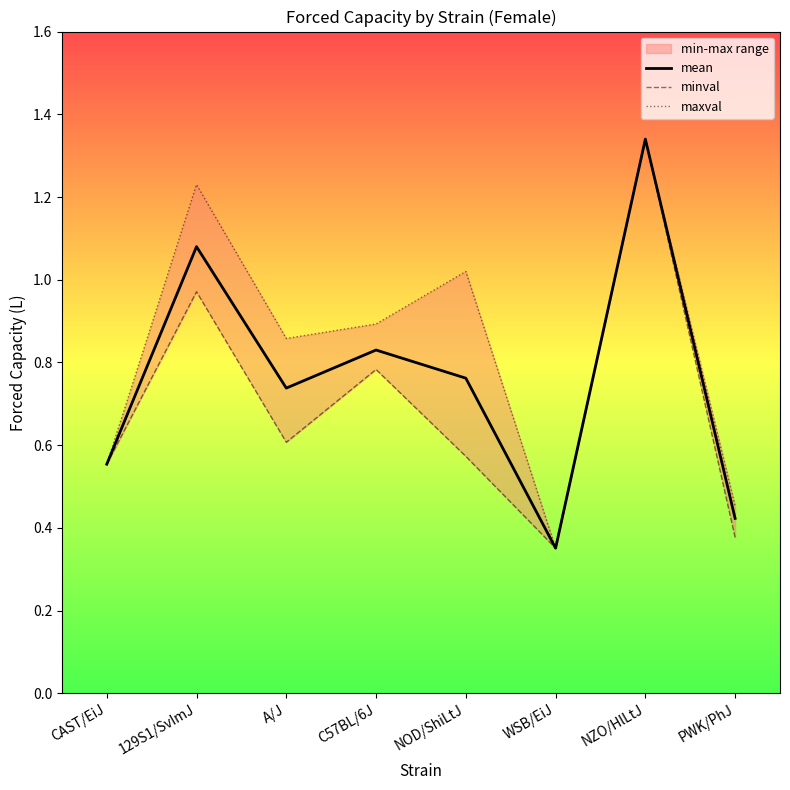

Reading left to right, transcribe all the data shown in this chart.

mean: CAST/EiJ=0.6	129S1/SvImJ=1.1	A/J=0.7	C57BL/6J=0.8	NOD/ShiLtJ=0.8	WSB/EiJ=0.4	NZO/HlLtJ=1.3	PWK/PhJ=0.4
minval: CAST/EiJ=0.6	129S1/SvImJ=1.0	A/J=0.6	C57BL/6J=0.8	NOD/ShiLtJ=0.6	WSB/EiJ=0.4	NZO/HlLtJ=1.3	PWK/PhJ=0.4
maxval: CAST/EiJ=0.6	129S1/SvImJ=1.2	A/J=0.9	C57BL/6J=0.9	NOD/ShiLtJ=1.0	WSB/EiJ=0.4	NZO/HlLtJ=1.3	PWK/PhJ=0.5